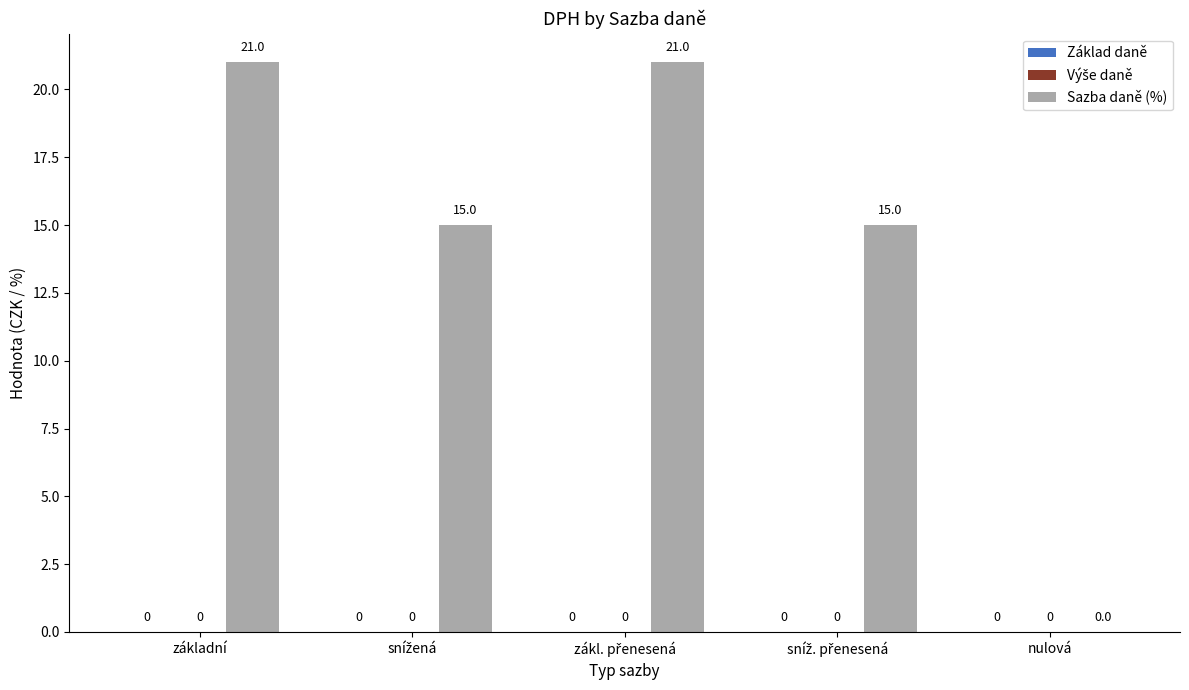

True or false: the data shows 34 at základní.

False